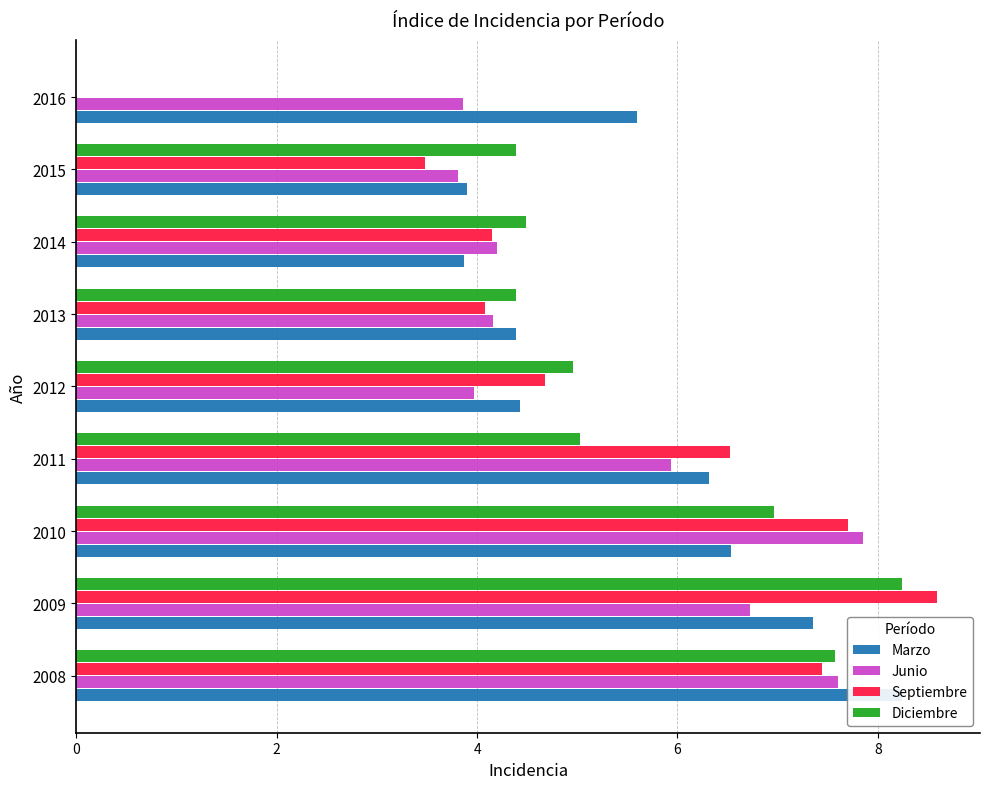

At how many categories does at least one series exceed 5?

5